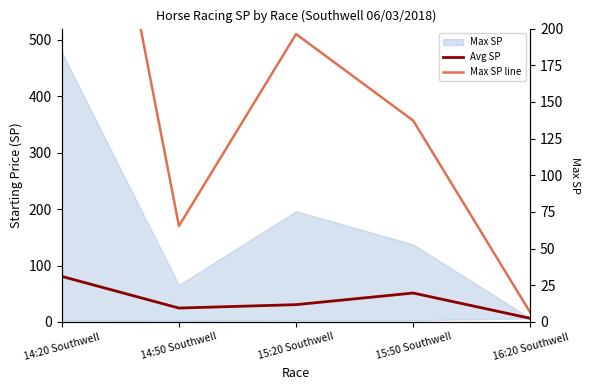

Reading right to left, list all the values displayed in this chart.

Avg SP: 16:20 Southwell=6.3	15:50 Southwell=51.2	15:20 Southwell=30.6	14:50 Southwell=24.5	14:20 Southwell=80.7
Max SP line: 16:20 Southwell=6.3	15:50 Southwell=137.2	15:20 Southwell=196.3	14:50 Southwell=65.4	14:20 Southwell=477.7